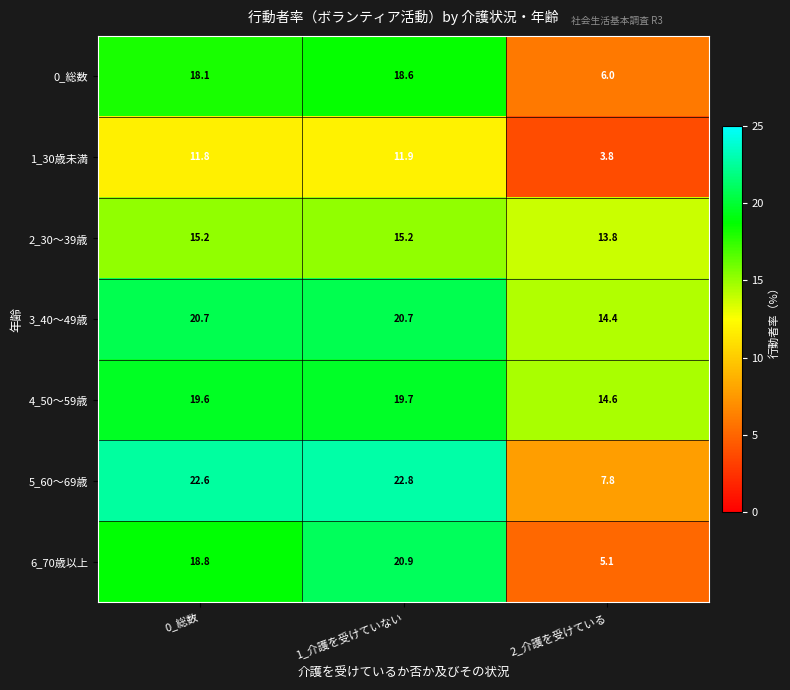

Which label corresponds to the largest value in the chart?

1_介護を受けていない